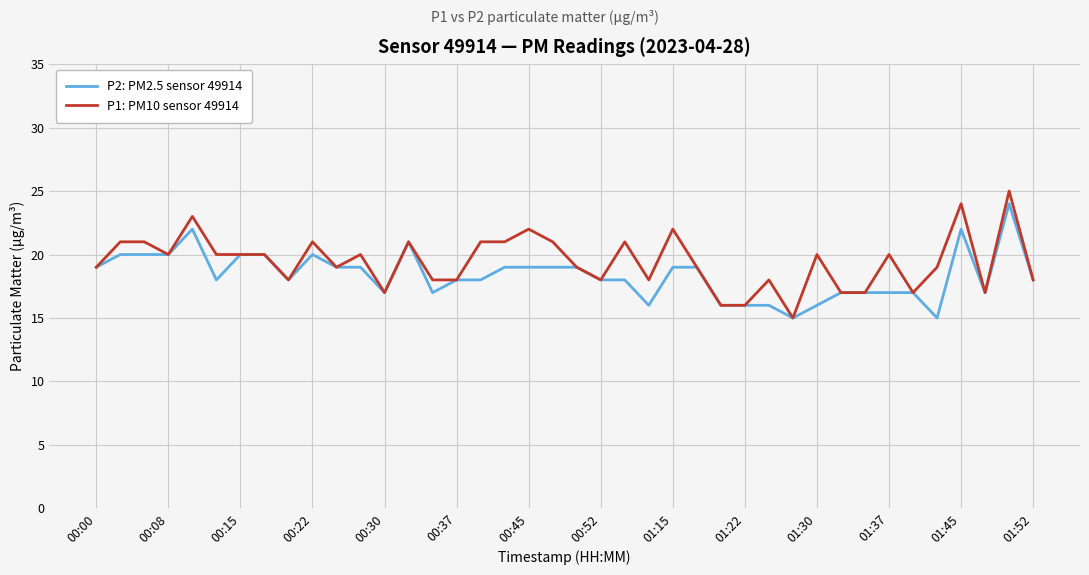

Which series has the largest range (max minus min)?

P1: PM10 sensor 49914